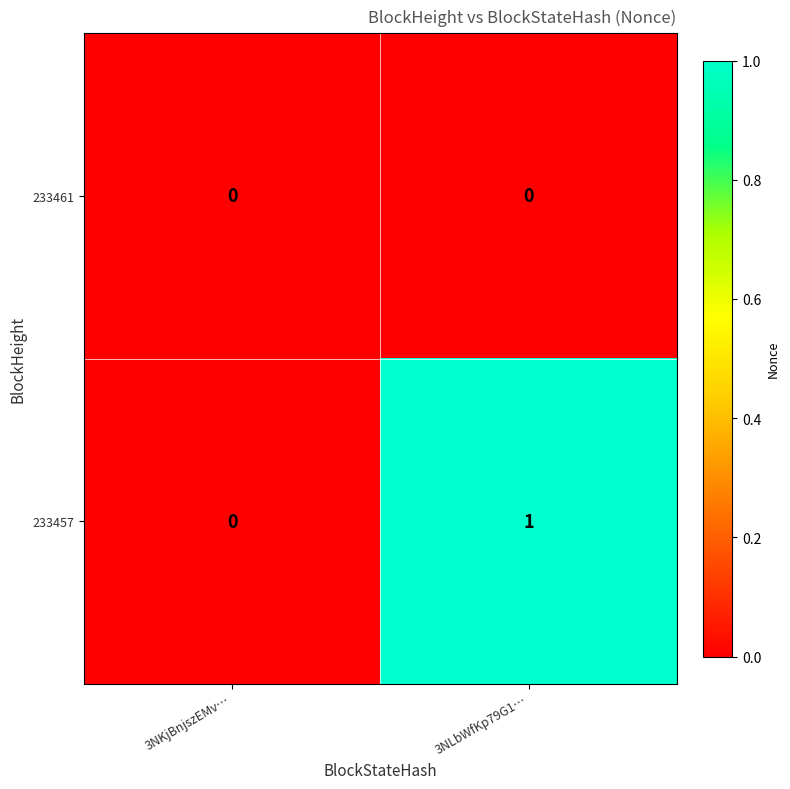

At which label does 233457 reach its peak?

3NLbWfKp79G1…